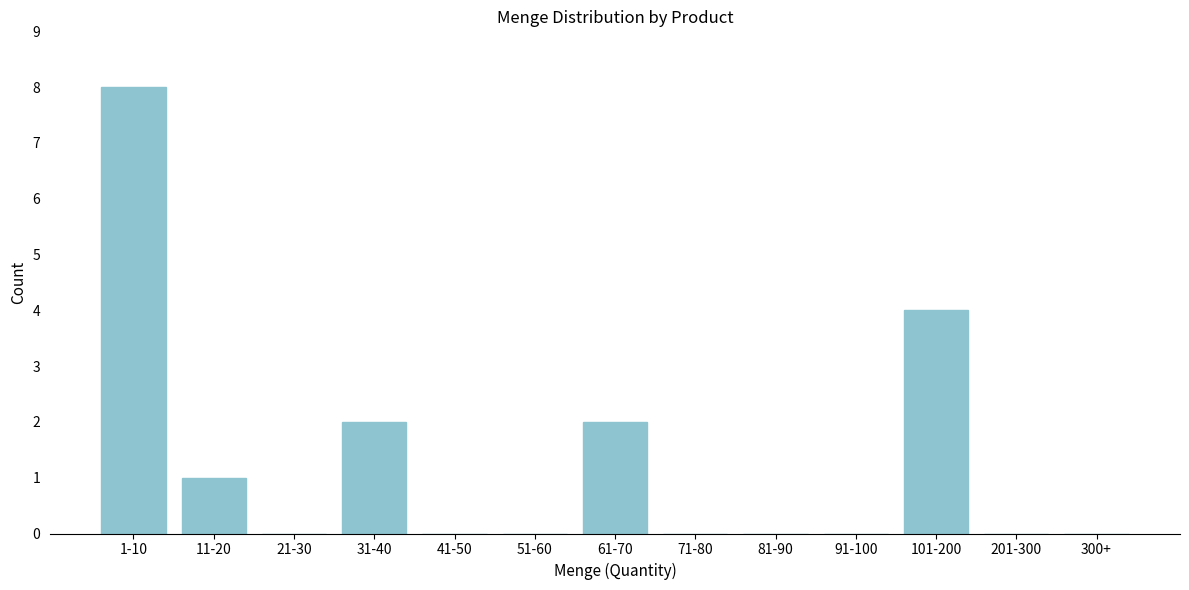

Reading right to left, what are all the values shown in this chart?

300+=0	201-300=0	101-200=4	91-100=0	81-90=0	71-80=0	61-70=2	51-60=0	41-50=0	31-40=2	21-30=0	11-20=1	1-10=8